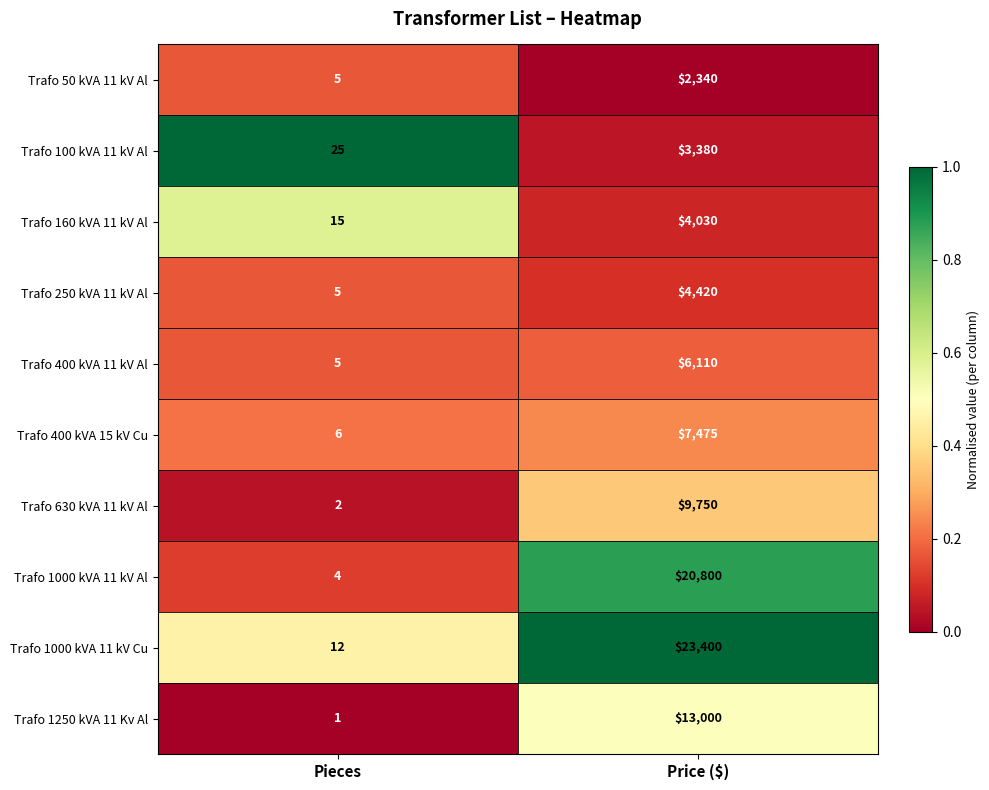

How many series are shown in this chart?

10